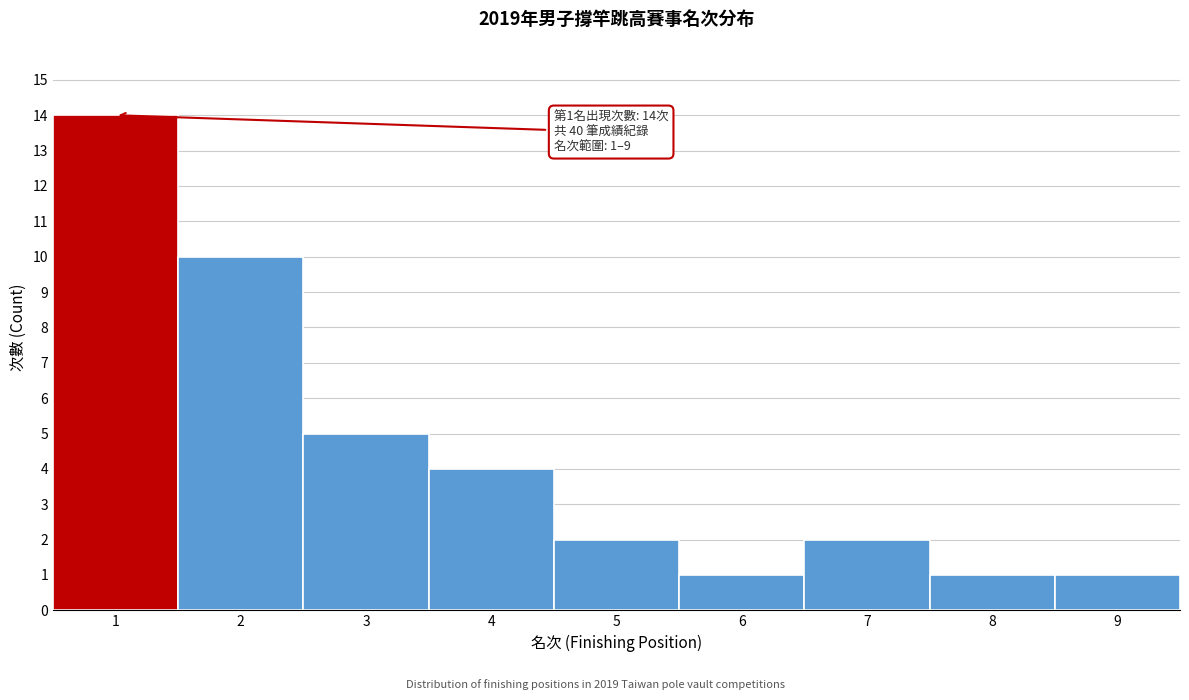

Over which range of the x-axis is the bar tallest?

0.5 to 1.5